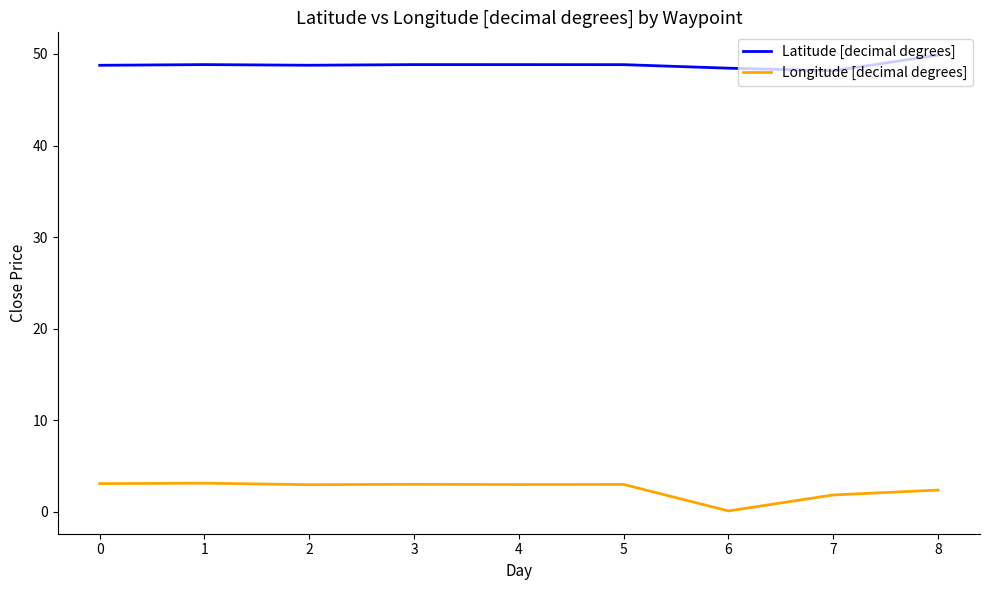

What is the difference between the highest and lowest values at 2?

45.8